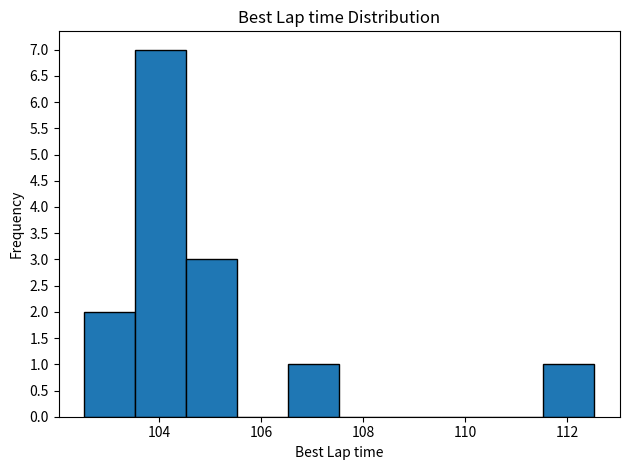

Reading left to right, list every bar in this chart as the range it spans on the x-axis followed by its height. Neither the bar edges nor the heights are printed on the chart, so give them approximately, as read against the axes.

102.6 to 103.6: 2
103.6 to 104.6: 7
104.6 to 105.6: 3
105.6 to 106.6: 0
106.6 to 107.6: 1
107.6 to 108.6: 0
108.6 to 109.6: 0
109.6 to 110.6: 0
110.6 to 111.6: 0
111.6 to 112.6: 1